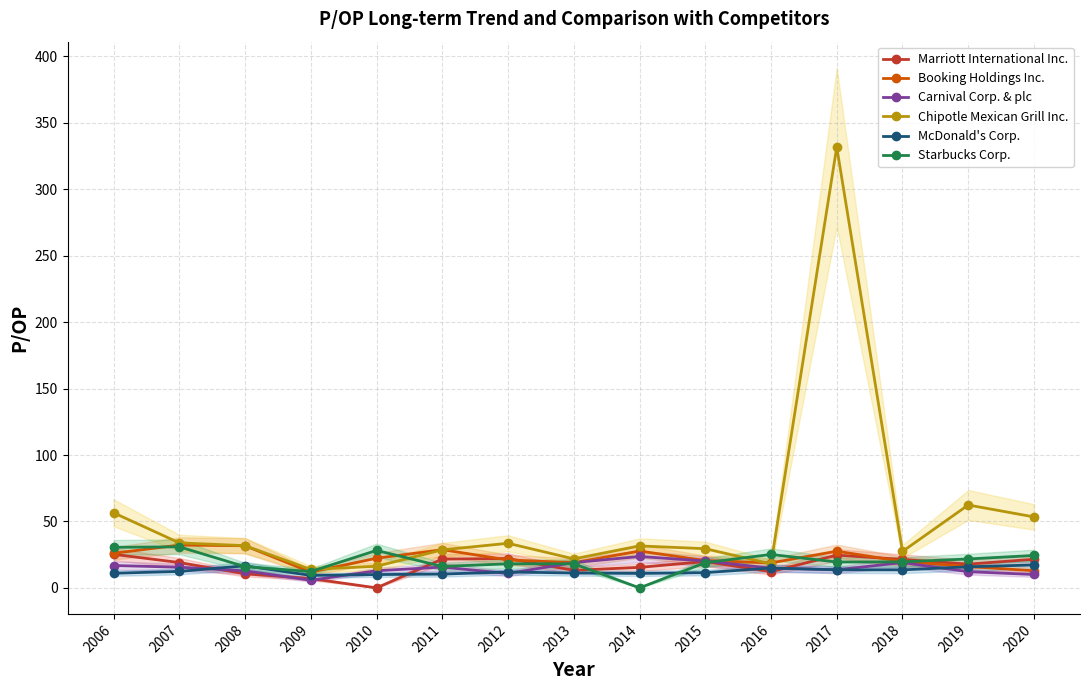

How many data points in Chipotle Mexican Grill Inc. are less than 31?

7